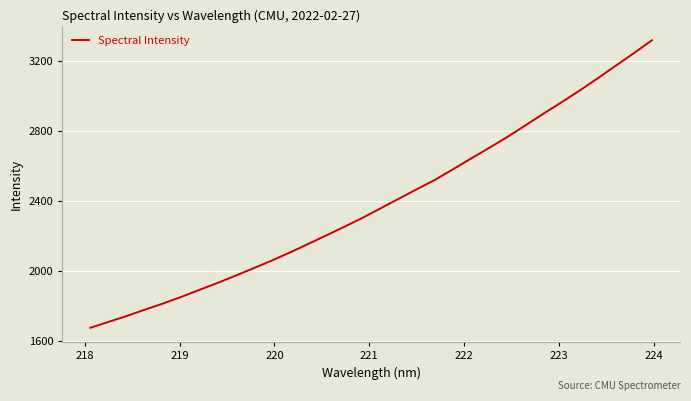

What is the greatest value displayed?

3320.7